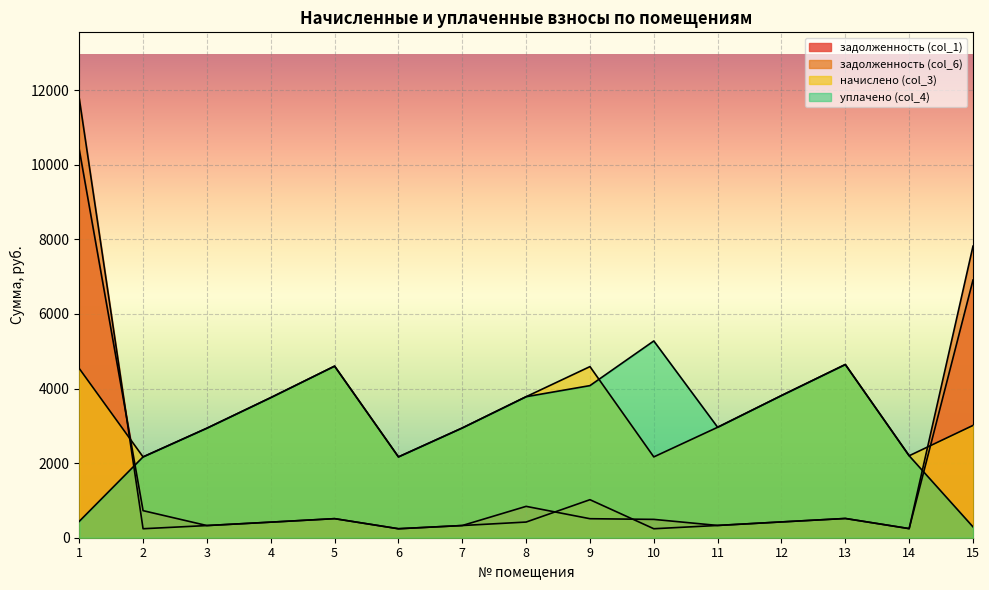

Does the chart display data point markers on the line(s)?

No